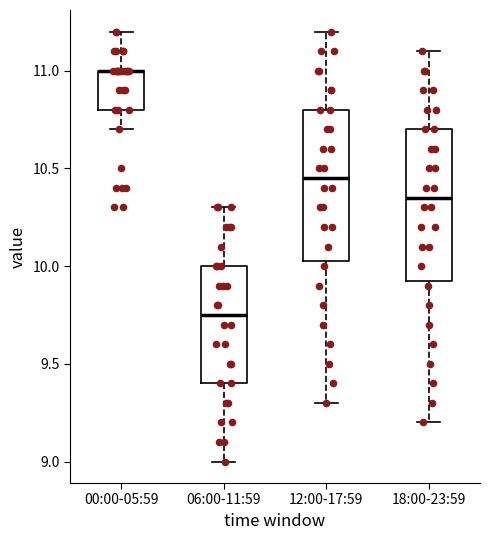

Reading left to right, read every box against the y-axis: the position of its median line, the range the box covers, and the ends of its whiskers. The values are not printed on the chart, so give them approximately, as read against the axis.

00:00-05:59: median 11.00 (drawn on the box's upper edge), box 10.80 to 11.00, whiskers 10.70 to 11.20
06:00-11:59: median 9.75, box 9.40 to 10.00, whiskers 9.00 to 10.30
12:00-17:59: median 10.45, box 10.05 to 10.80, whiskers 9.30 to 11.20
18:00-23:59: median 10.35, box 9.95 to 10.70, whiskers 9.20 to 11.10